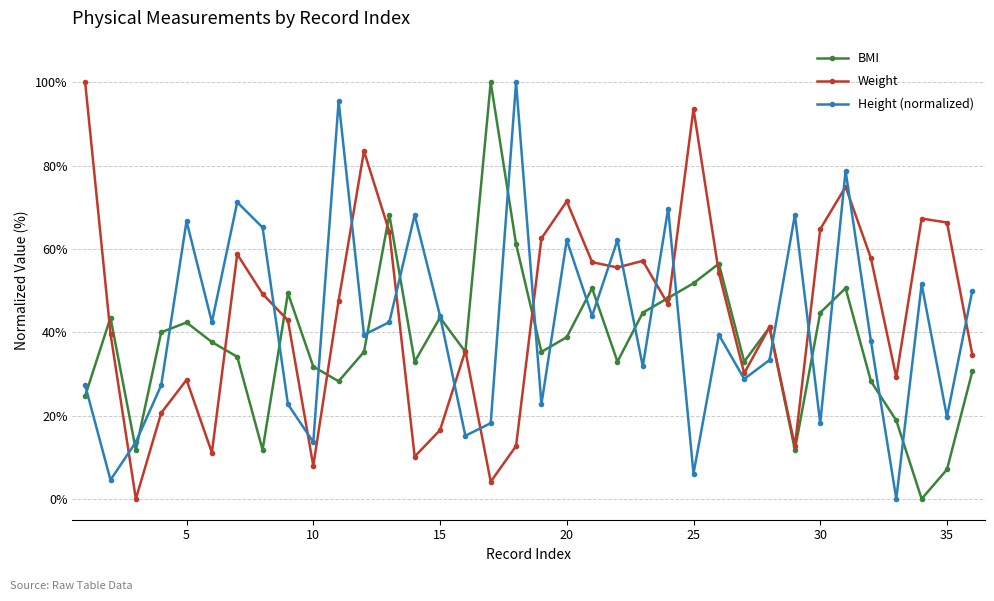

True or false: Height (normalized) and Weight cross at least once.

True